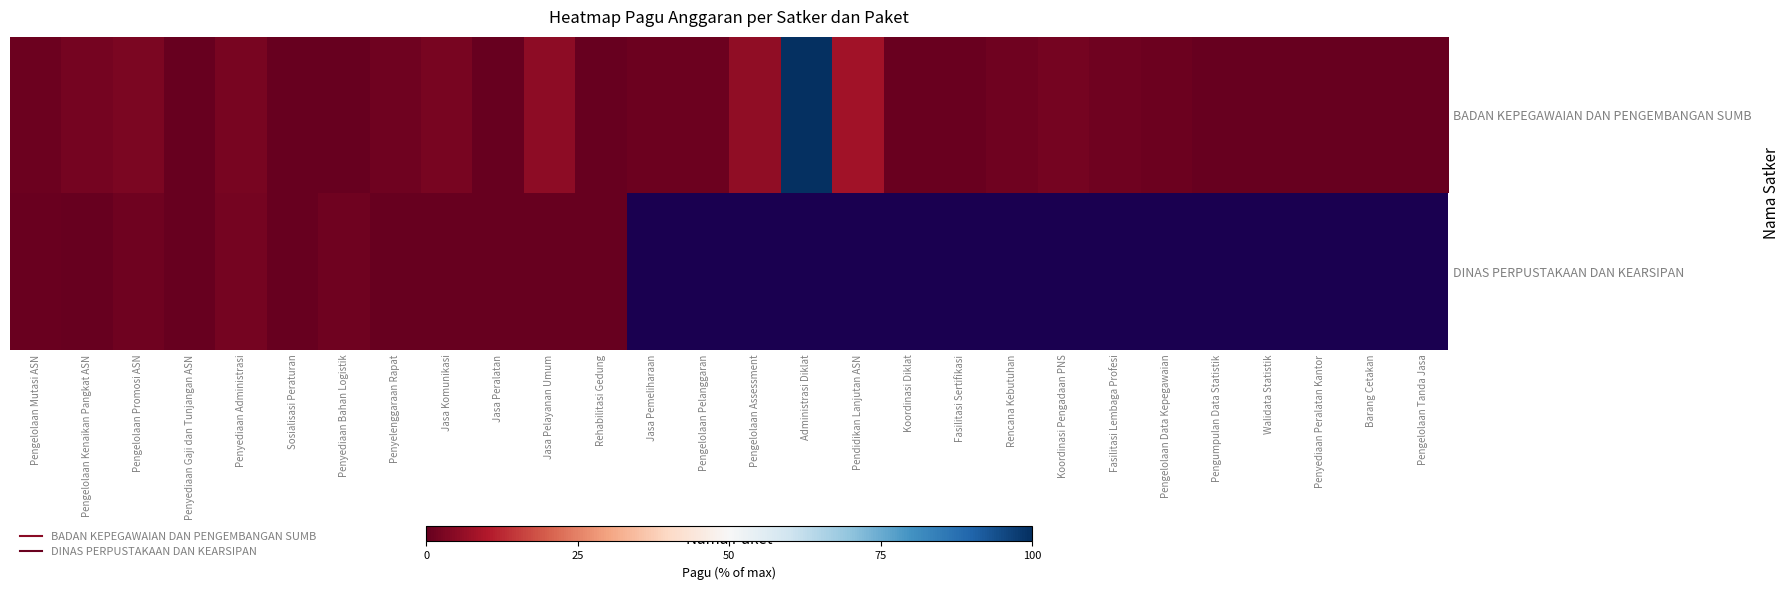

How many series are shown in this chart?

2